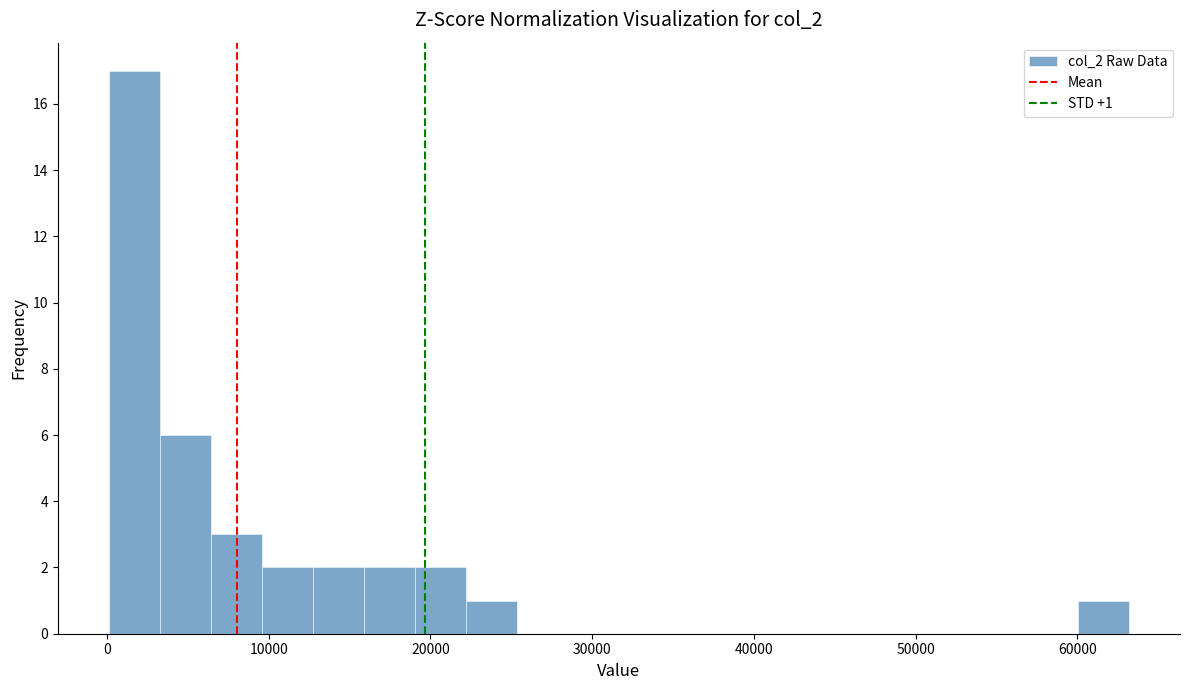

Around what value on the x-axis is the tallest bar? Give the approximate position of its centre, as read against the axis.

2000